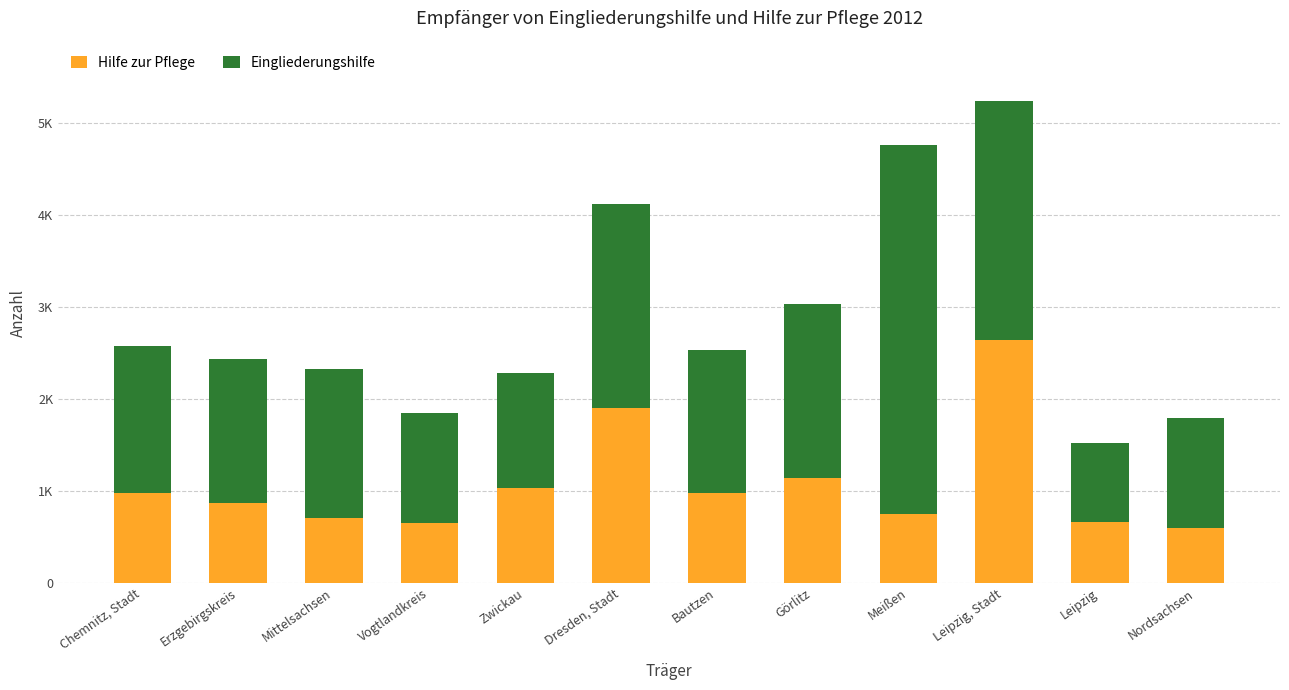

Does the chart contain stacked bars?

Yes